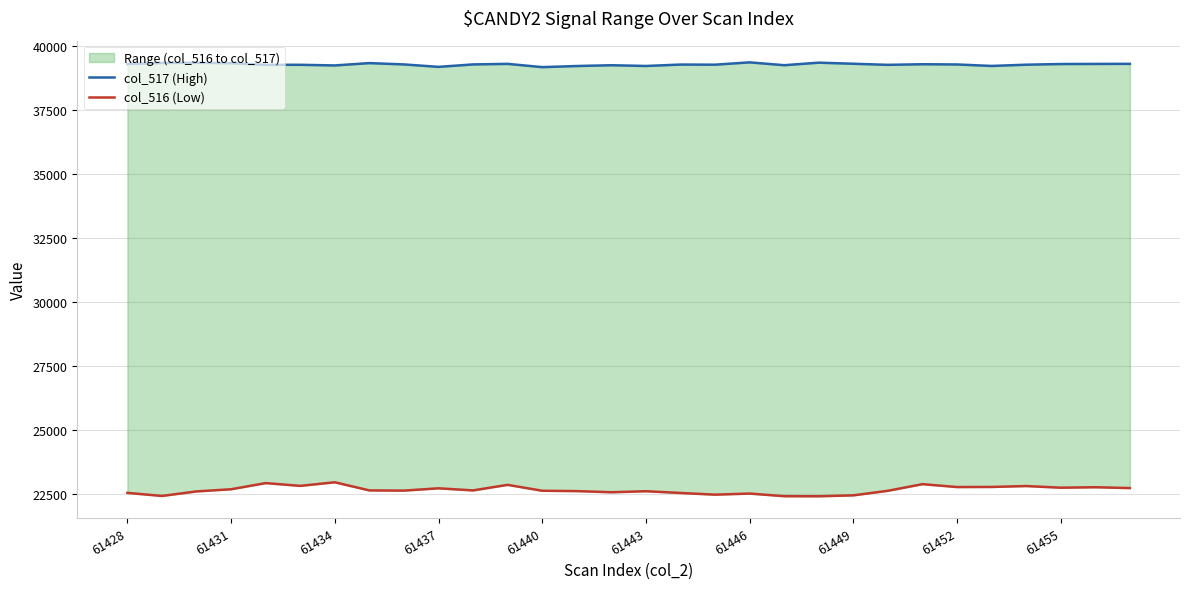

Between 18 and 20, which series saw the biggest shift?

col_516 (Low)